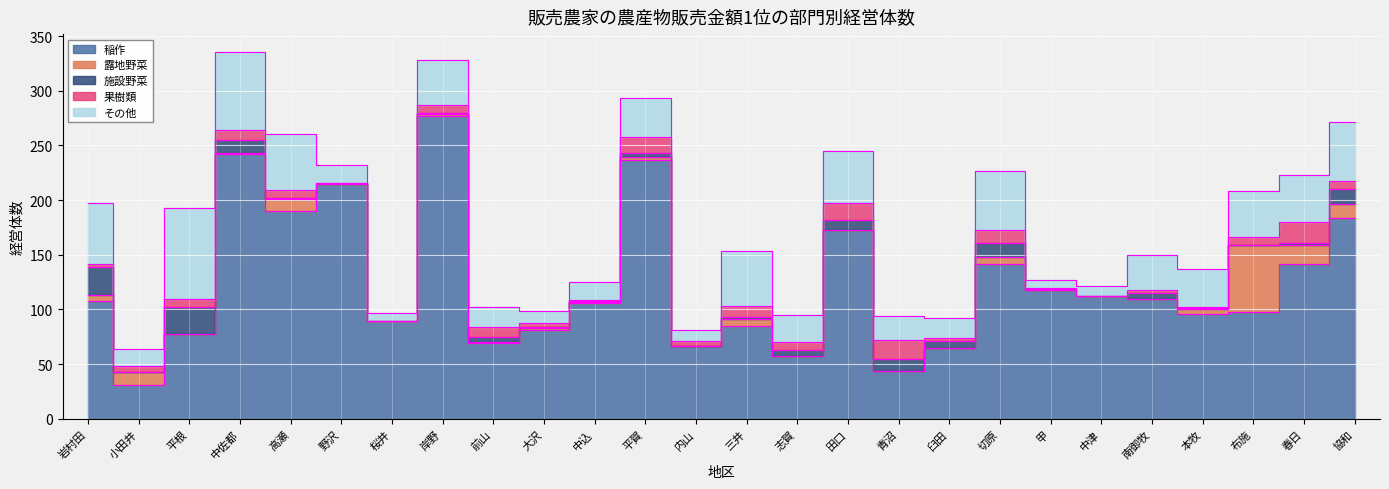

Count the number of data series in this chart.

5